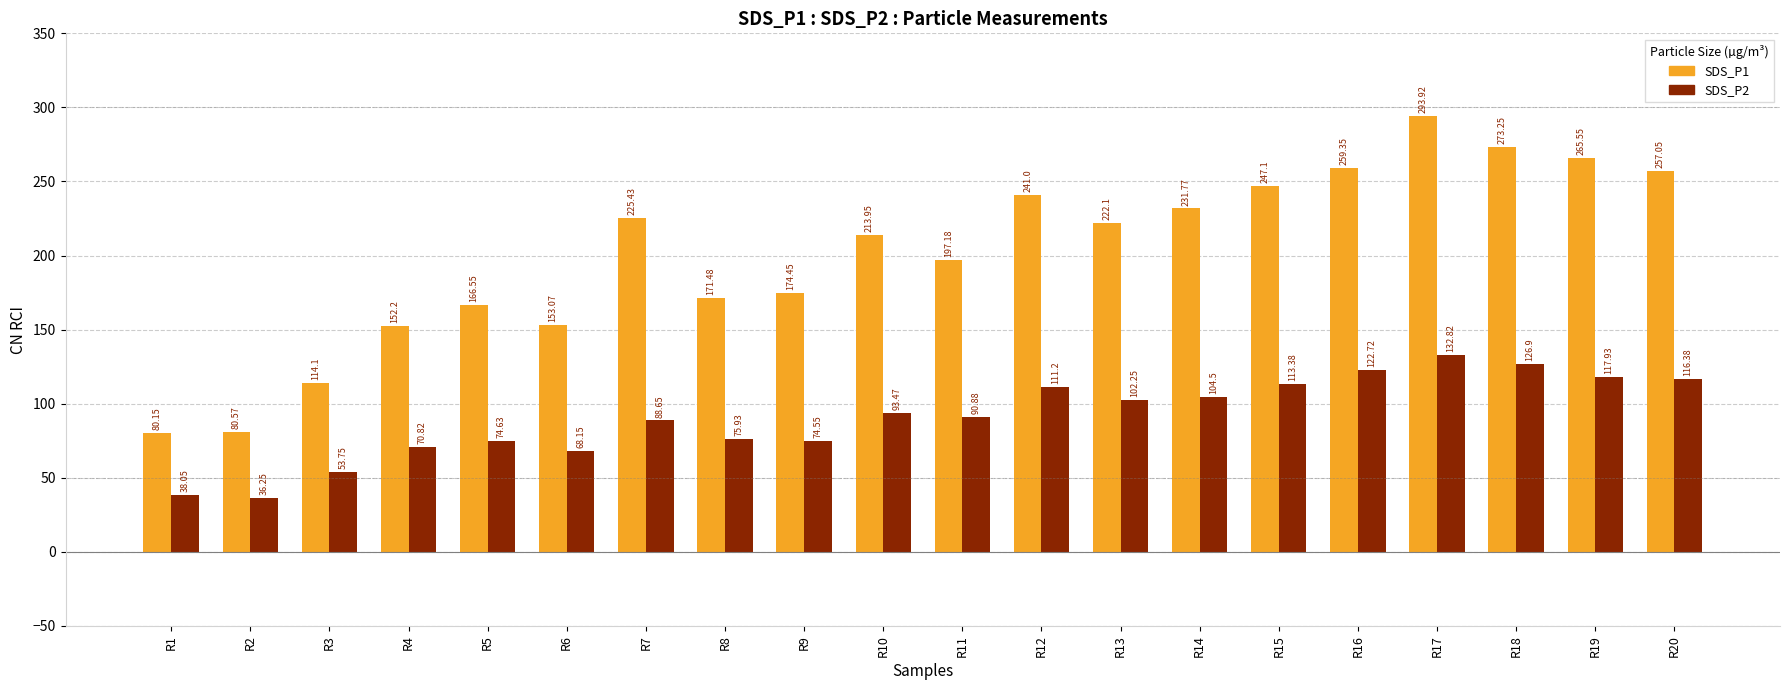

Which series changed the most between R7 and R15?

SDS_P2